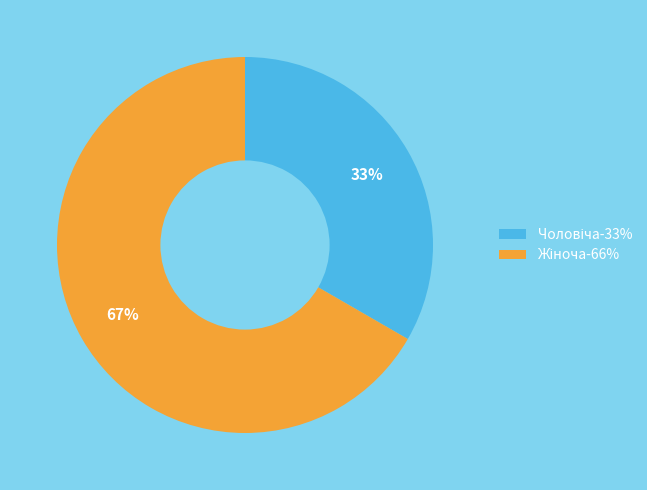

To the nearest percent, what is the average slice percentage?

50%